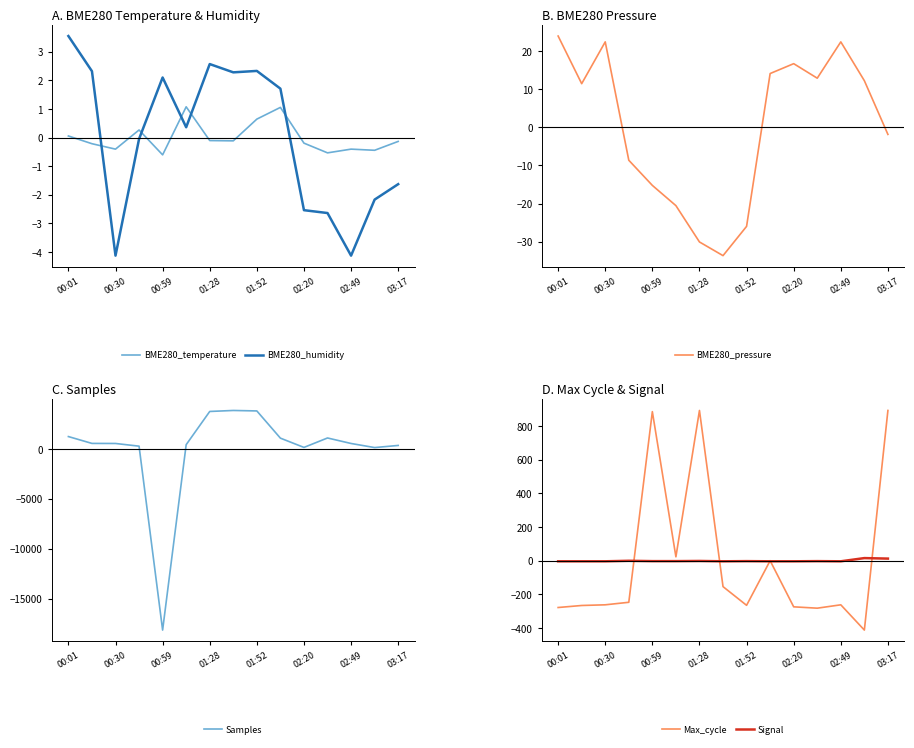

Is it true that BME280_humidity equals 2.1 at 00:59?

True